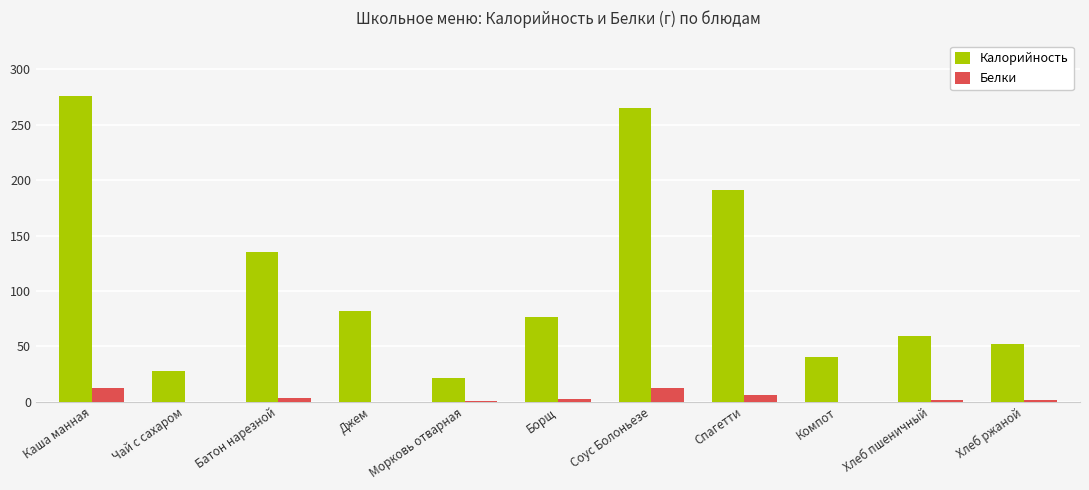

Where is Калорийность nearest to the value 148?

Батон нарезной